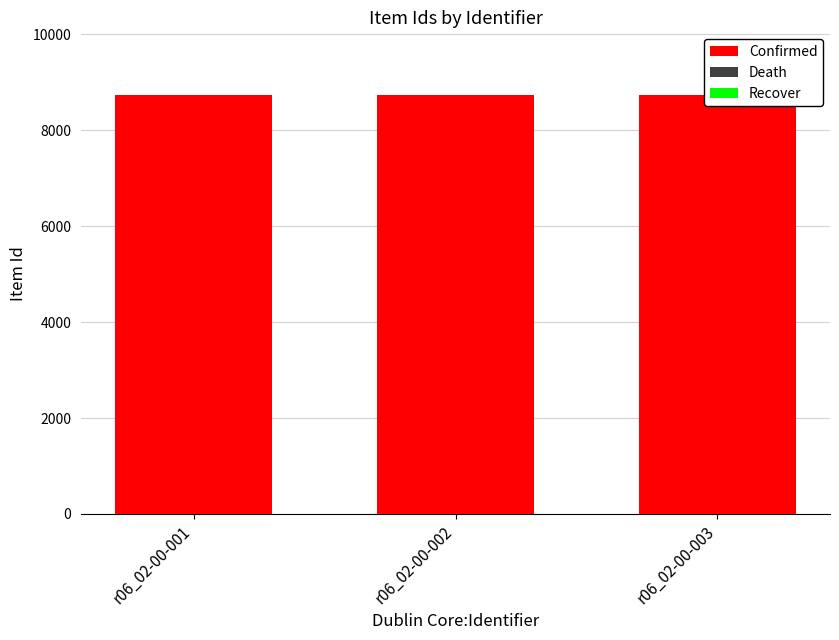

The value of Confirmed at r06_02-00-002 is 11667. True or false?

False